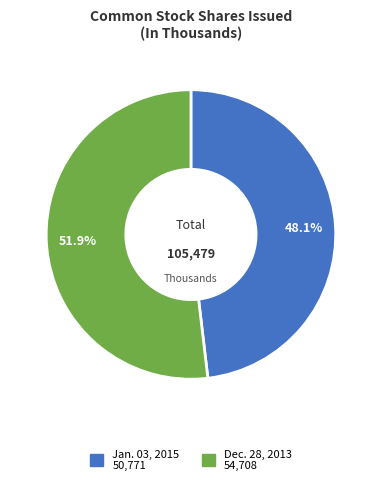

Is there any slice that represents more than half of the pie?

Yes